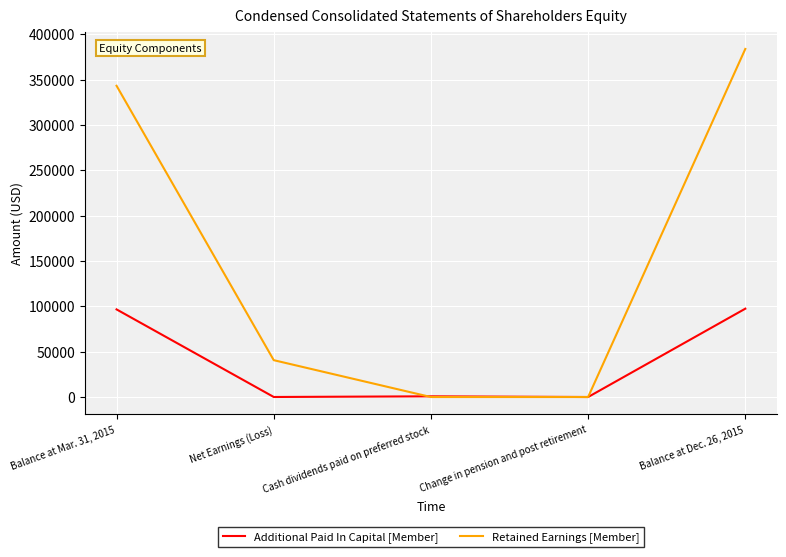

What is the difference between the second highest and minimum values in the Retained Earnings [Member] series?

343127